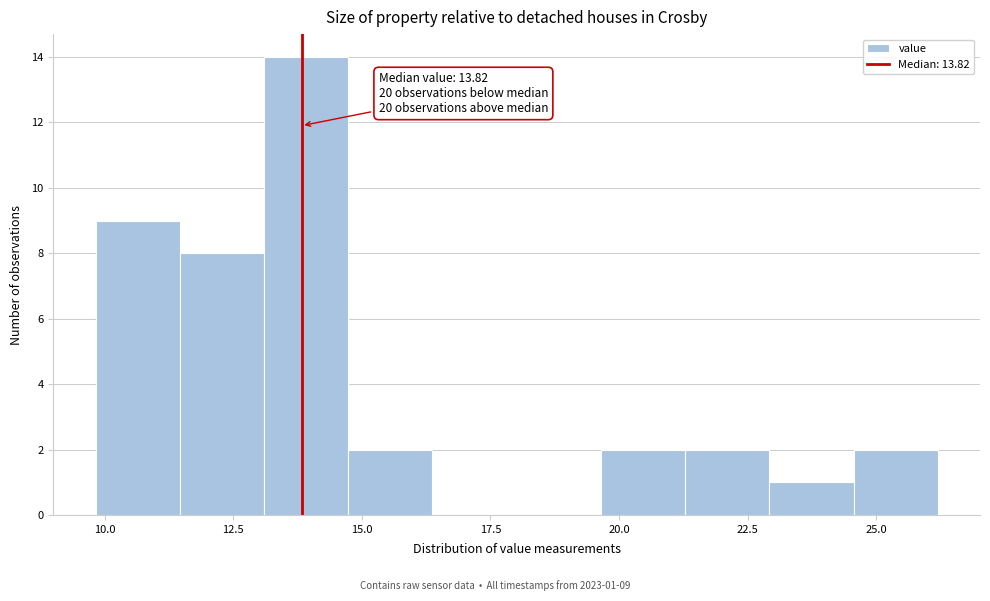

Around what value on the x-axis is the tallest bar? Give the approximate position of its centre, as read against the axis.

14.0